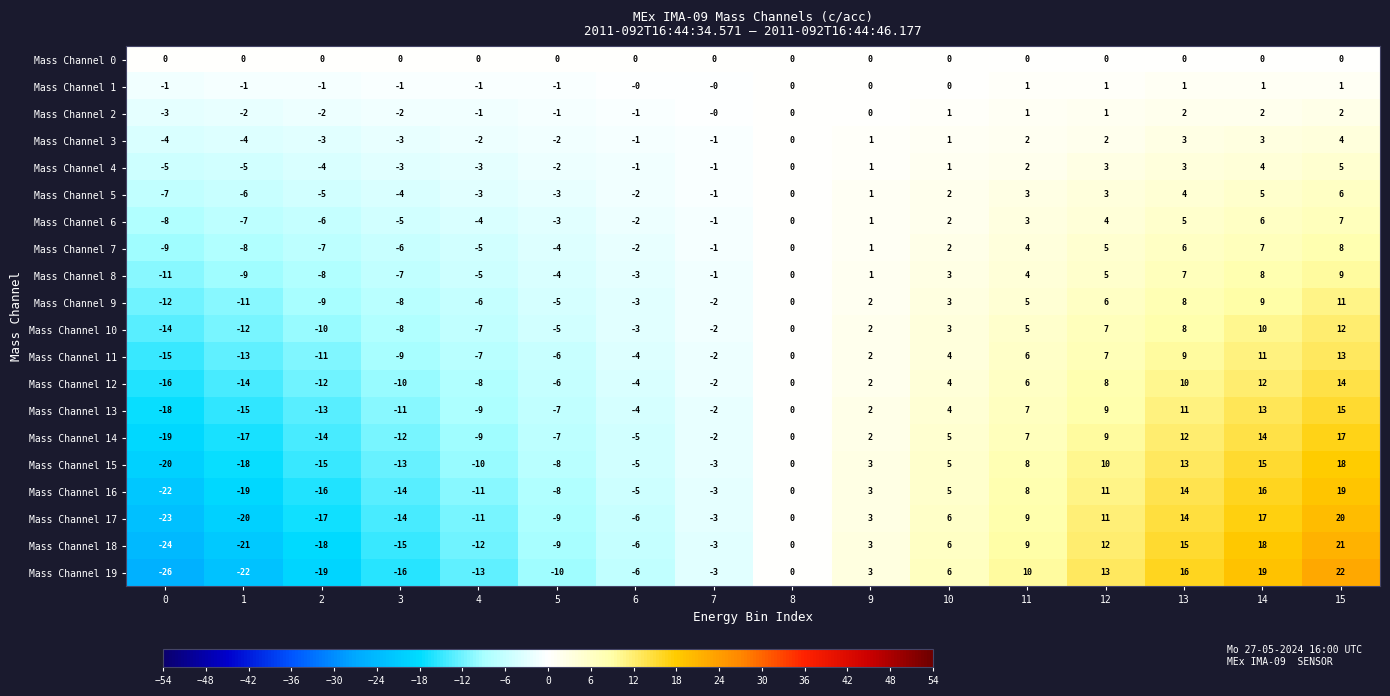

Which series has the largest total across all categories?

Mass Channel 0